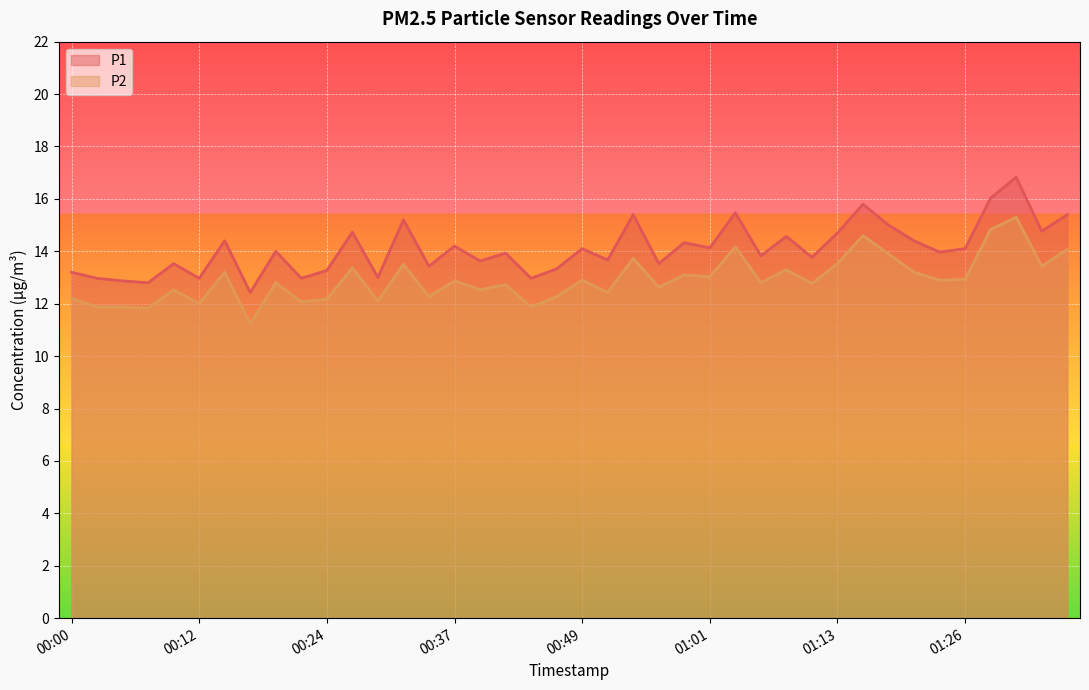

At which category is the sum across all series the highest?

01:31